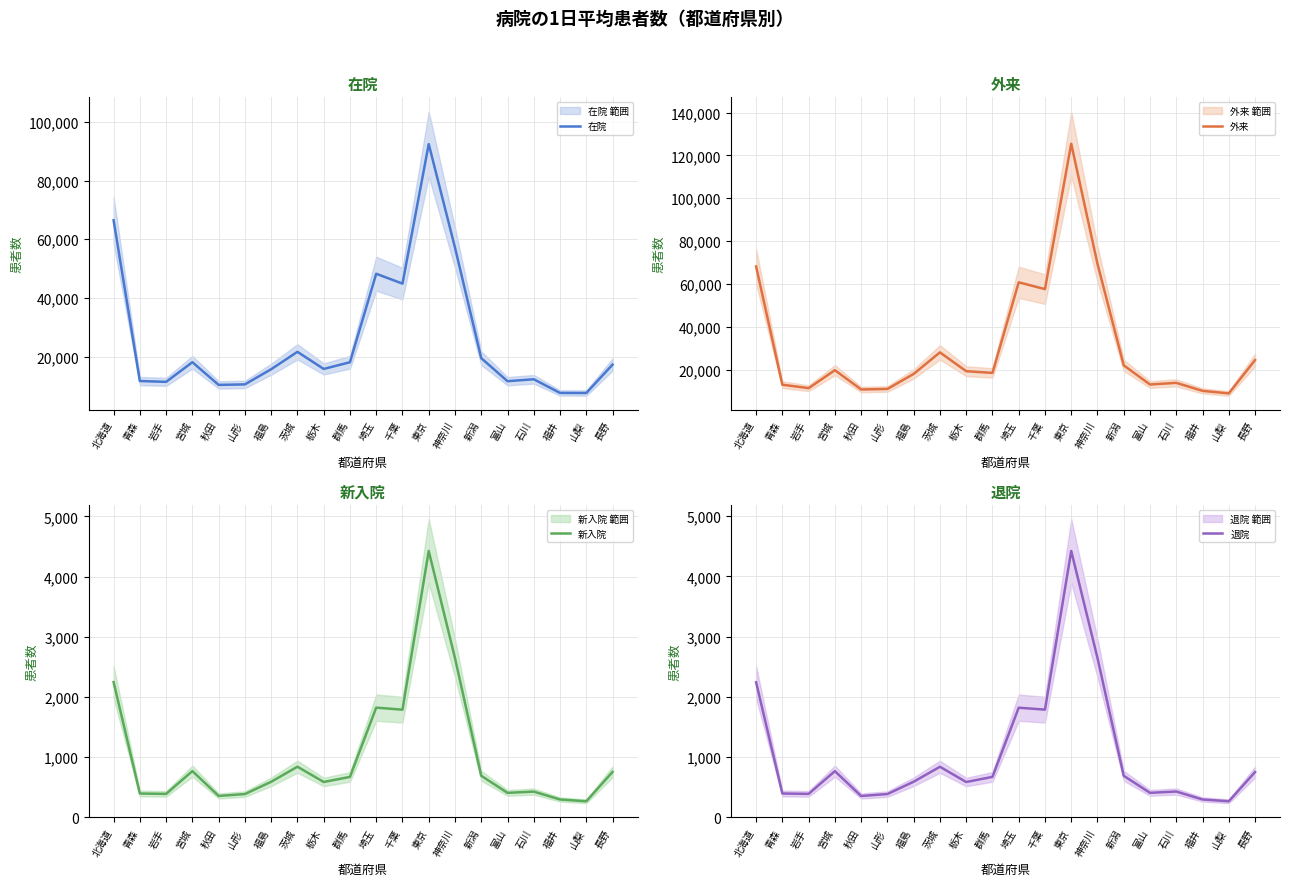

The value of 新入院 at 神奈川 is 2645. True or false?

True